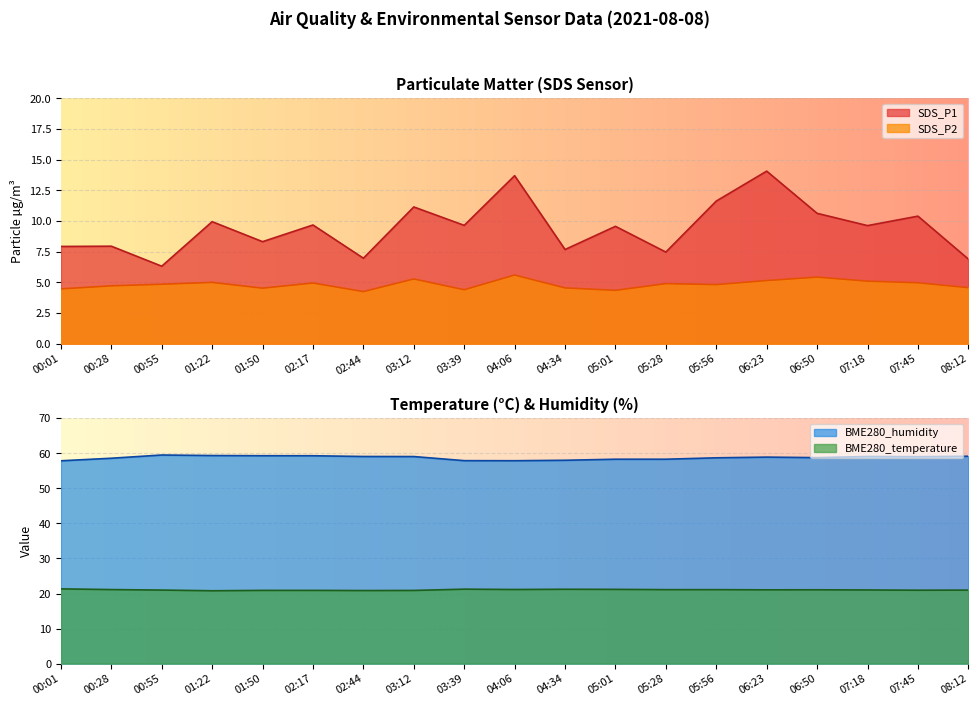

What position from the right is 05:28?

7